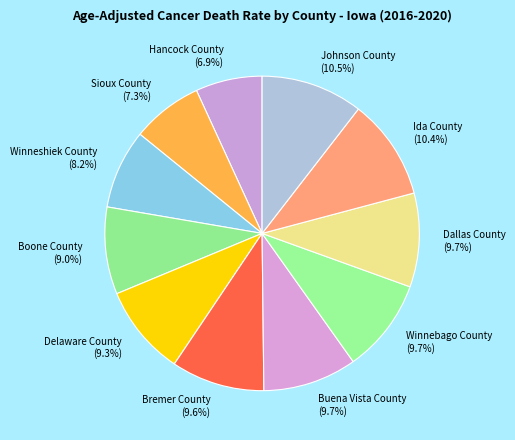

Do Boone County (9.0%) and Sioux County (7.3%) together represent more than half of the pie?

No